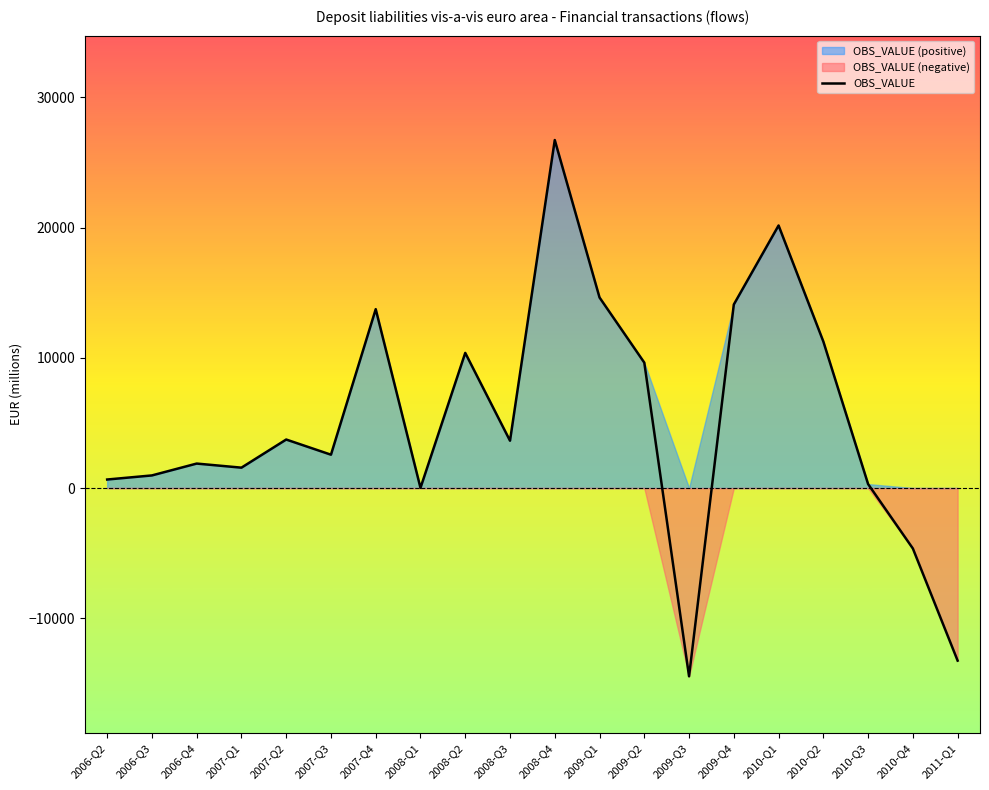

Rank the categories by value from lowest to highest.

2009-Q3, 2011-Q1, 2010-Q4, 2008-Q1, 2010-Q3, 2006-Q2, 2006-Q3, 2007-Q1, 2006-Q4, 2007-Q3, 2008-Q3, 2007-Q2, 2009-Q2, 2008-Q2, 2010-Q2, 2007-Q4, 2009-Q4, 2009-Q1, 2010-Q1, 2008-Q4